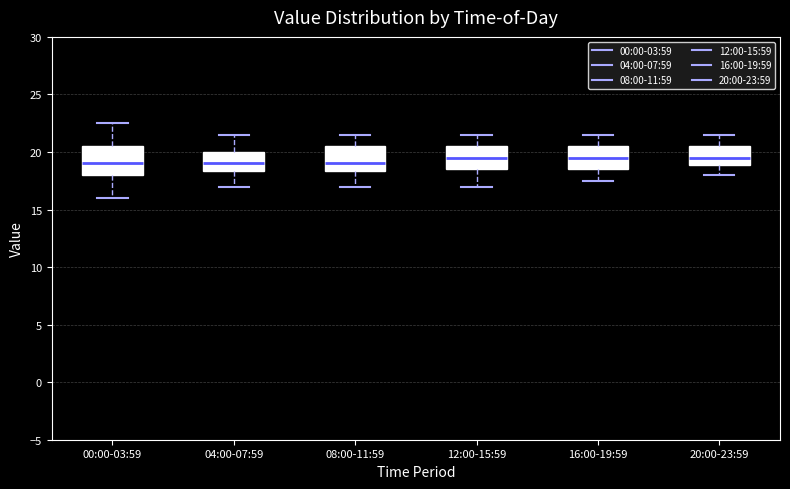

Where does the upper whisker of the box for 16:00-19:59 end on the y-axis? The values are not printed on the chart, so give them approximately, as read against the axis.

21.5